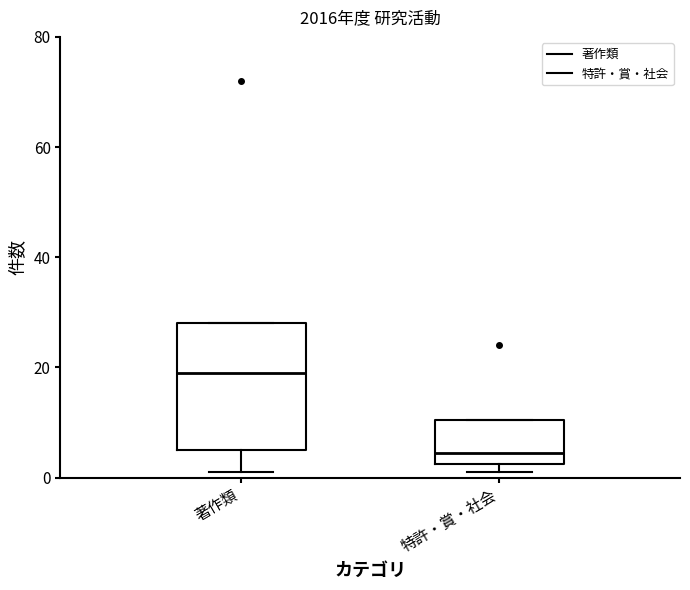

Which box's median line is the lowest?

特許・賞・社会